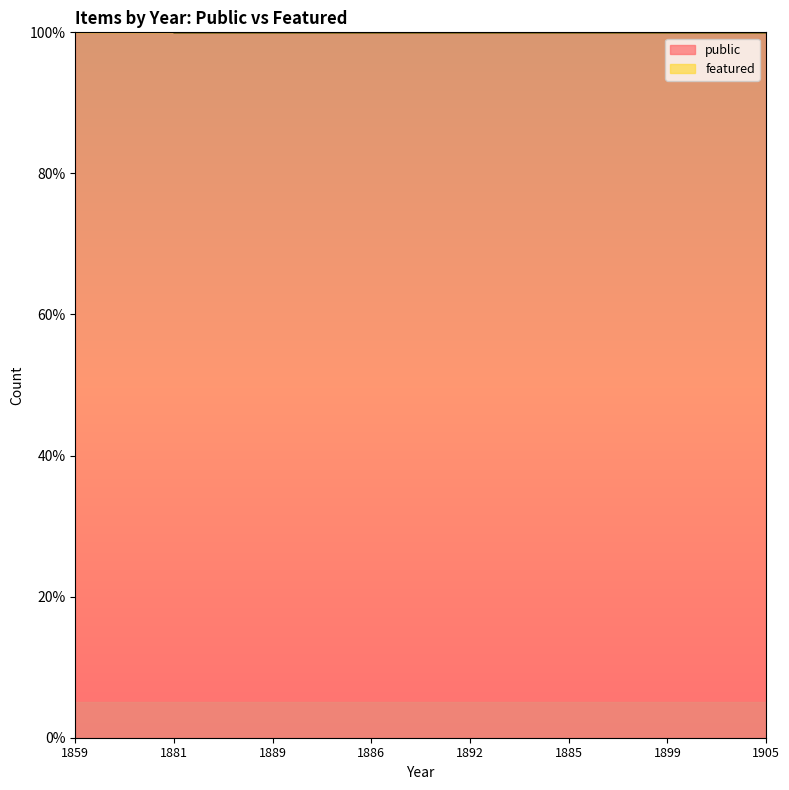

What is the difference between the maximum and minimum values?

1